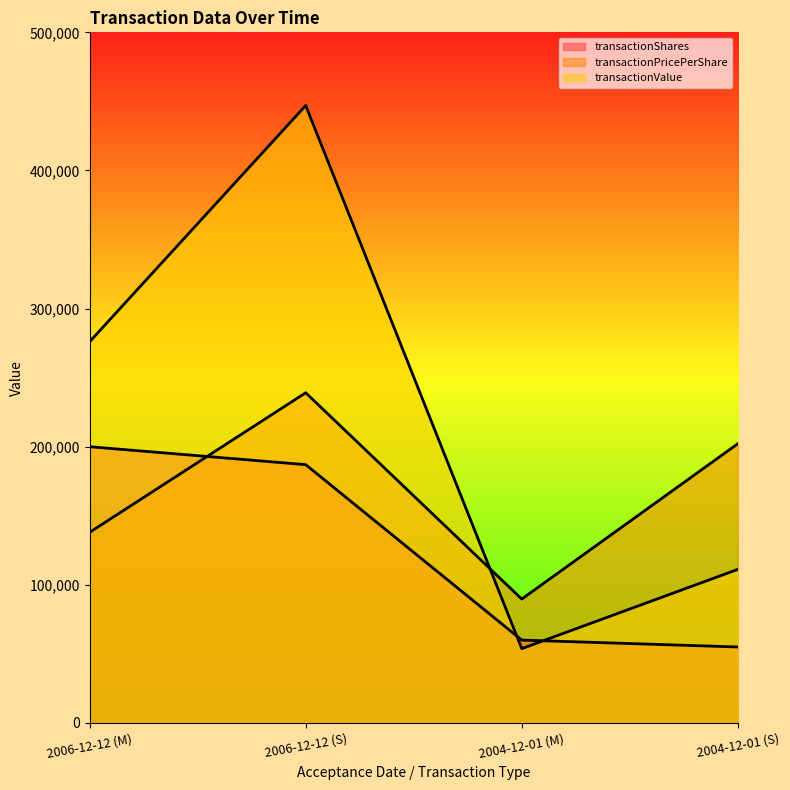

What are all the series names shown in the legend?

transactionShares, transactionPricePerShare, transactionValue